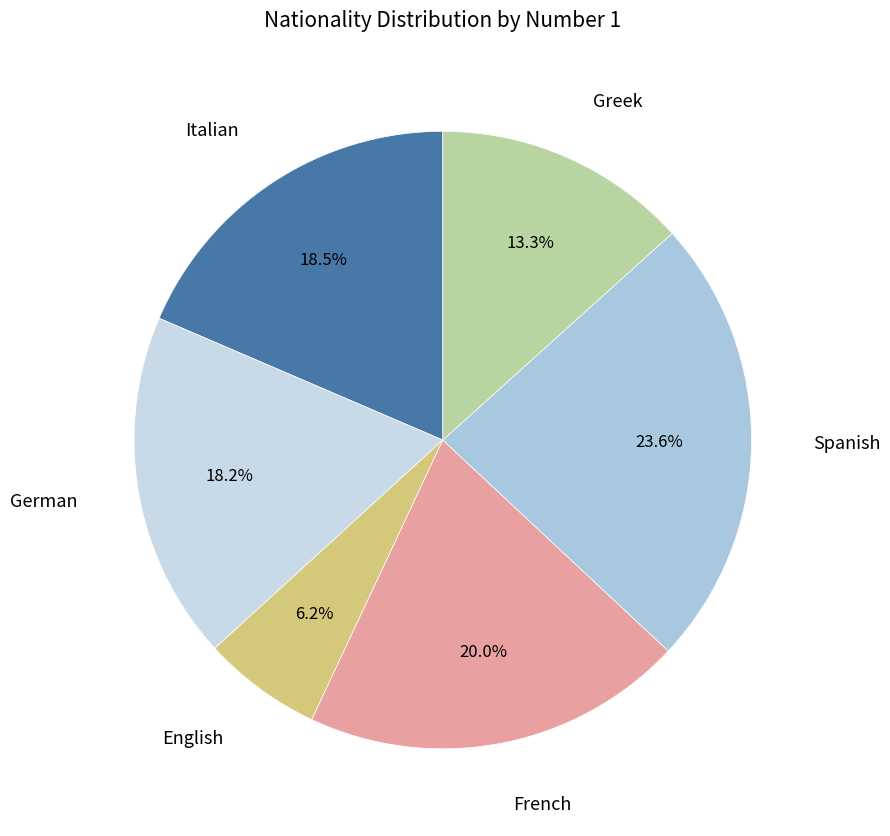

Count the number of slices in the pie.

6